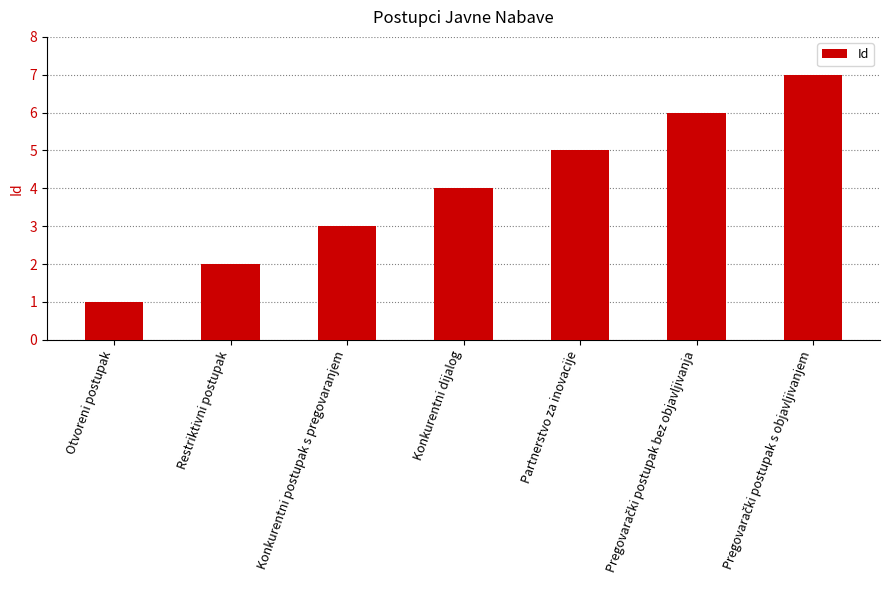

What is the approximate value at Restriktivni postupak?

2